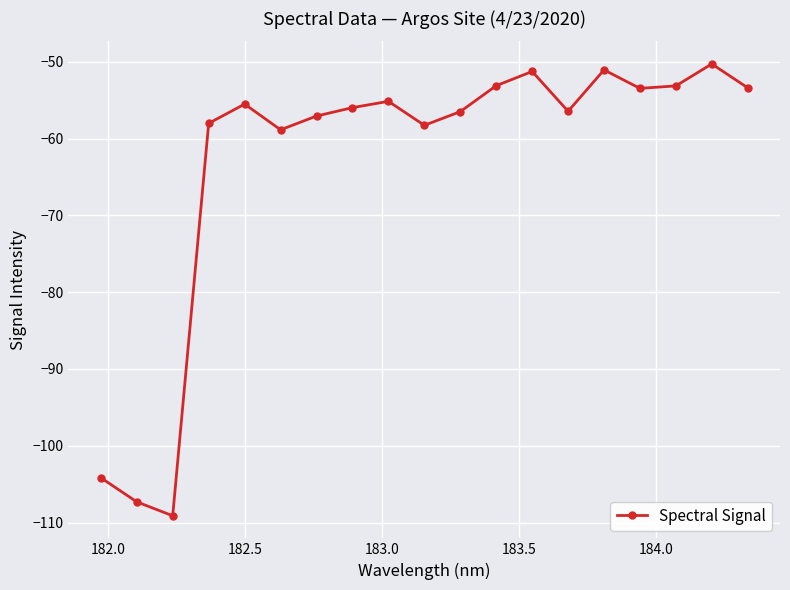

What is the average value?

-63.1